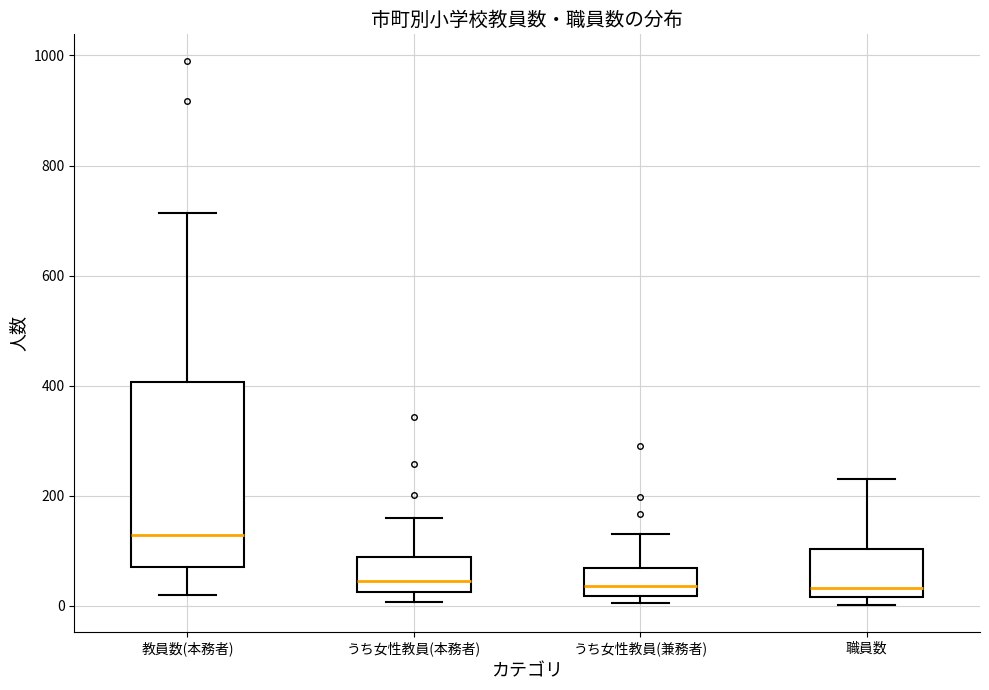

Which box's median line is the highest?

教員数(本務者)